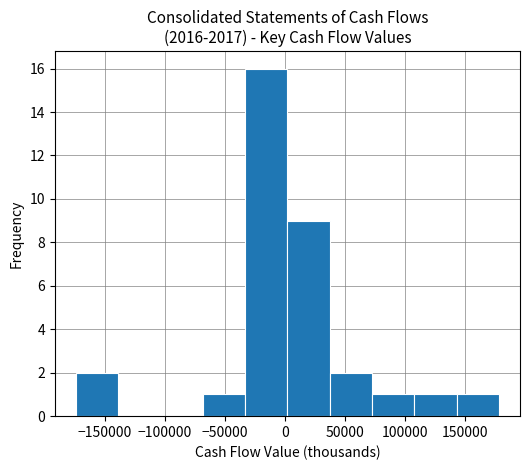

Reading left to right, transcribe this chart: for each bar, give the range it covers on the x-axis and its height. Neither the bar edges nor the heights are printed on the chart, so give them approximately, as read against the axes.

-175000 to -140000: 2
-140000 to -105000: 0
-105000 to -70000: 0
-70000 to -35000: 1
-35000 to 0: 16
0 to 35000: 9
35000 to 75000: 2
75000 to 110000: 1
110000 to 145000: 1
145000 to 180000: 1